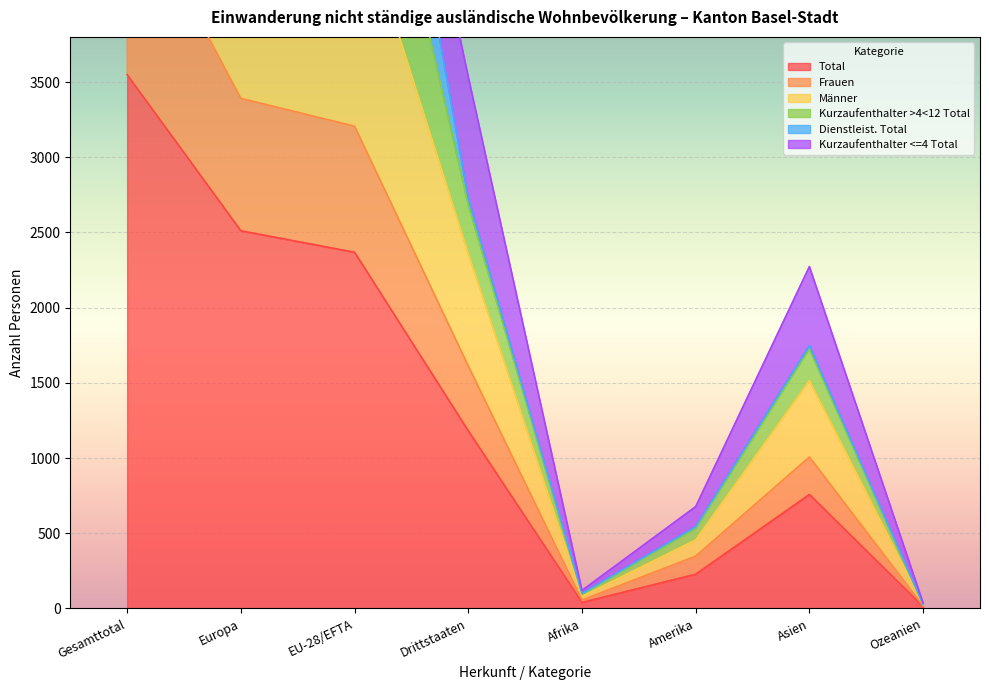

Which series changed the most between Gesamttotal and Drittstaaten?

Männer